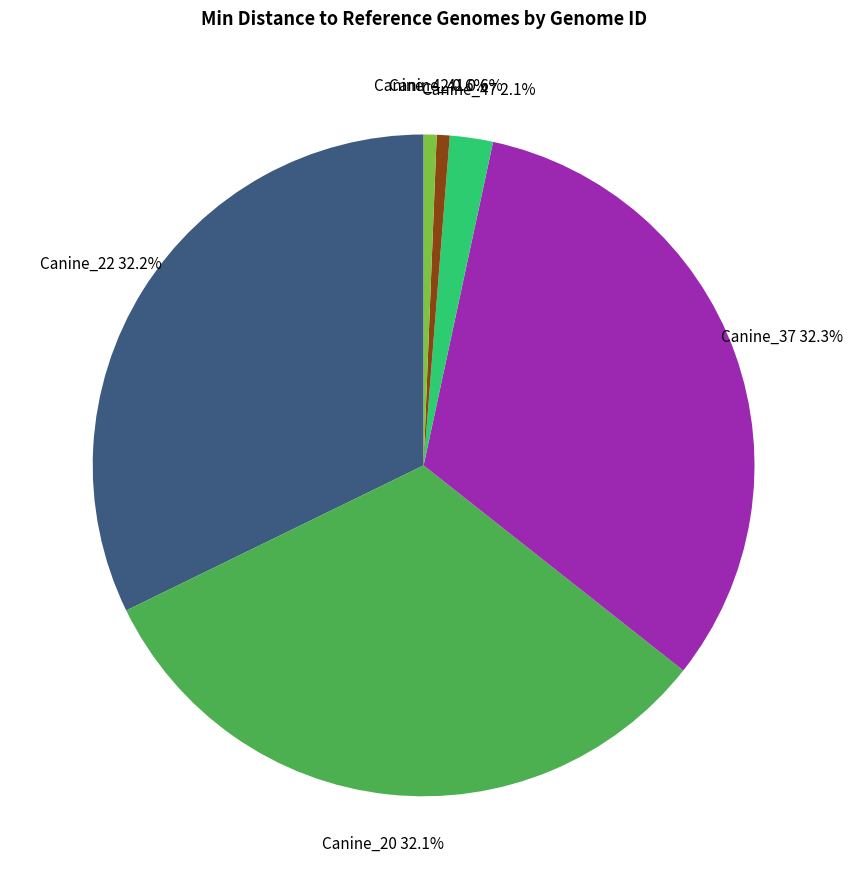

True or false: Canine_41 accounts for 1% of the total.

True